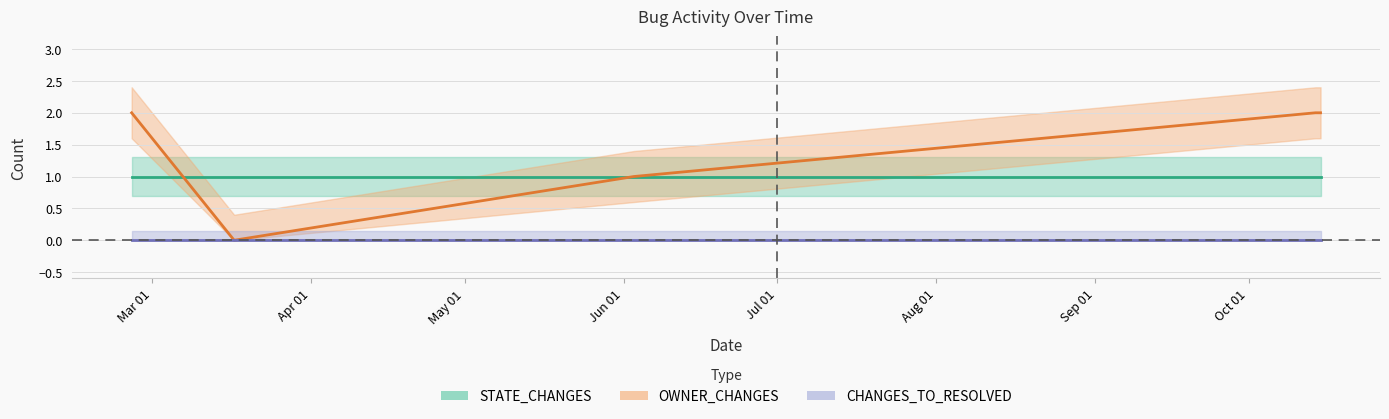

The STATE_CHANGES series shows 0 at 2021-10-14. True or false?

False